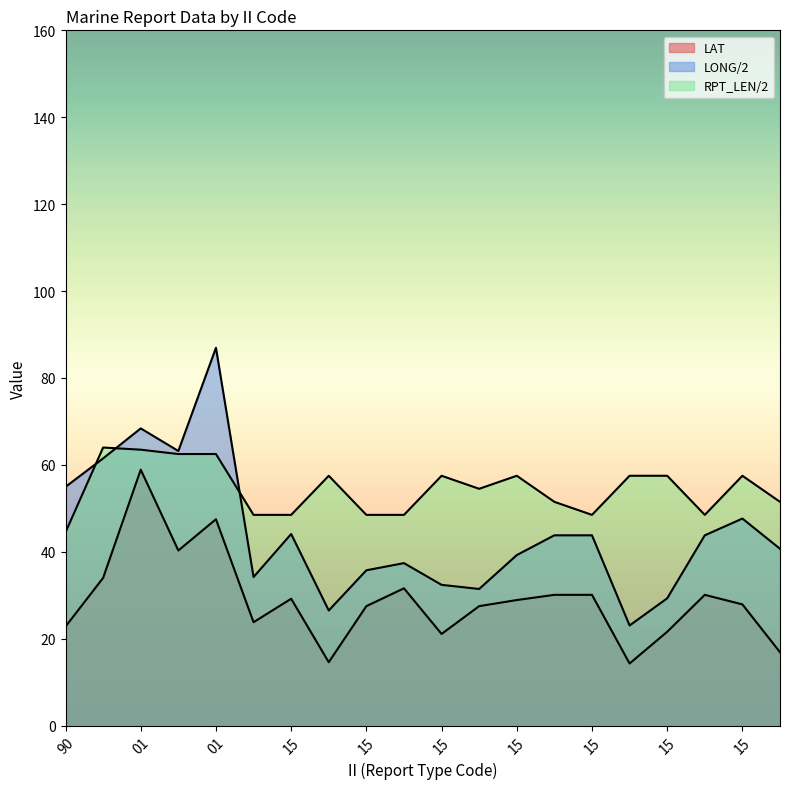

How many interior local valleys does the LONG series have?

5